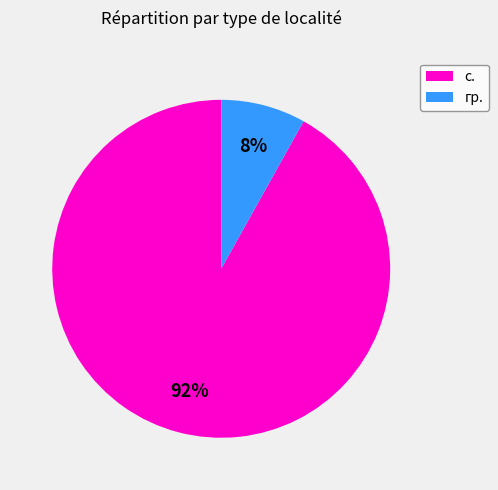

The гр. slice represents 1% of the pie. True or false?

False